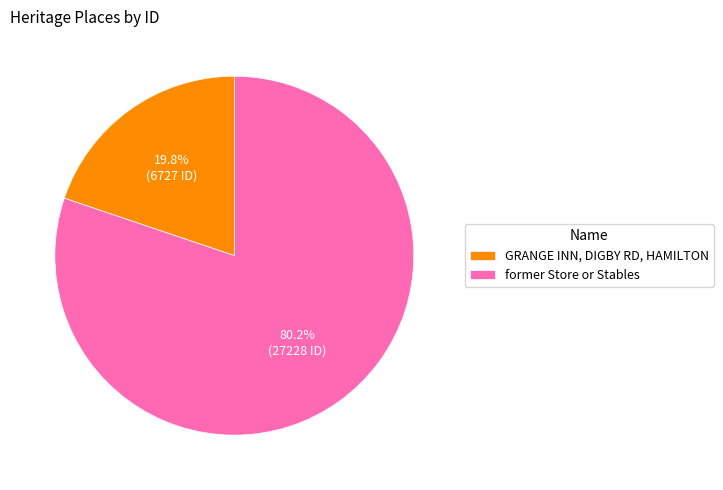

Which category has the biggest portion of the pie?

former Store or Stables